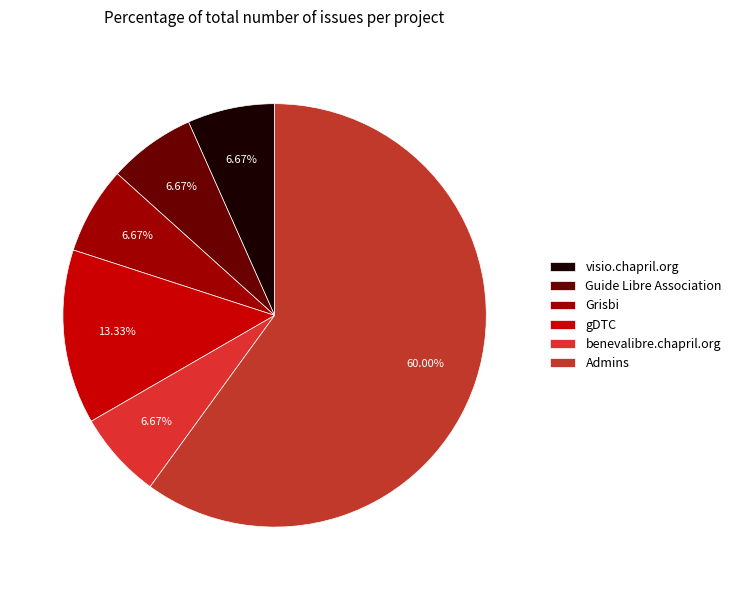

Which slice is the smallest?

Guide Libre Association